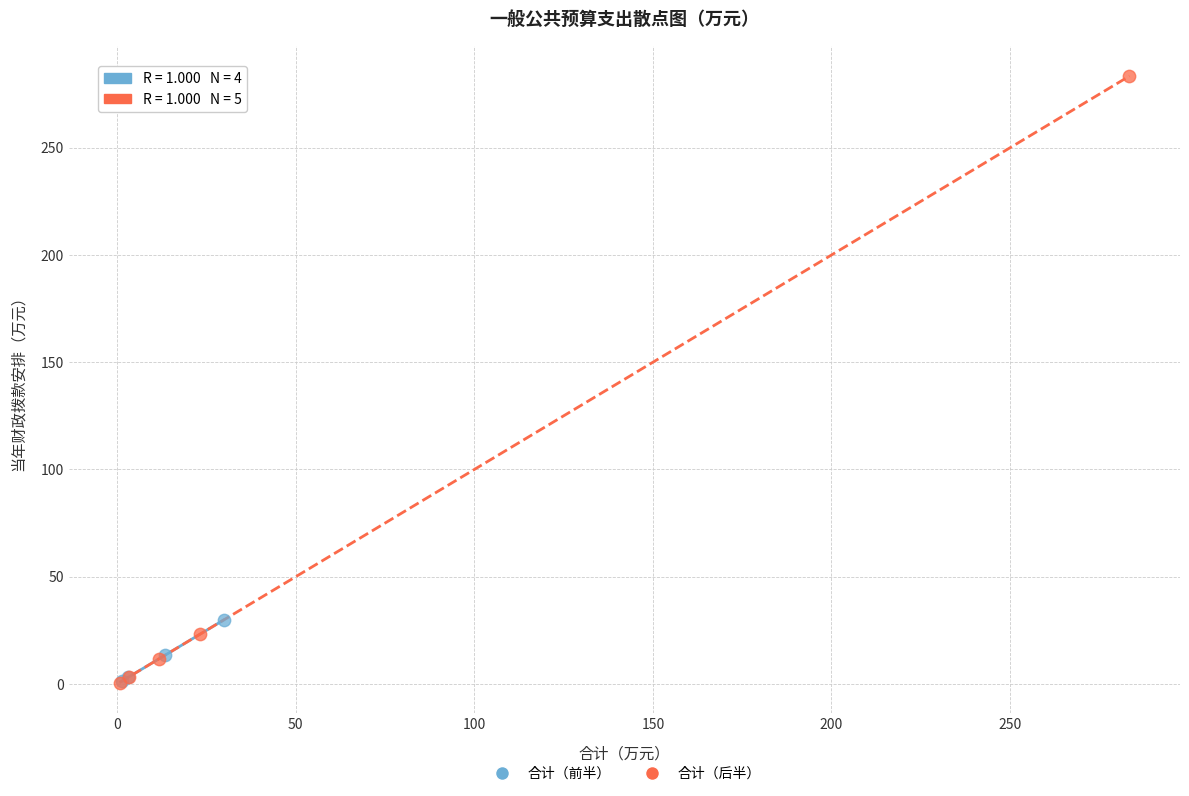

Which series has the widest spread of Y values?

合计（后半）